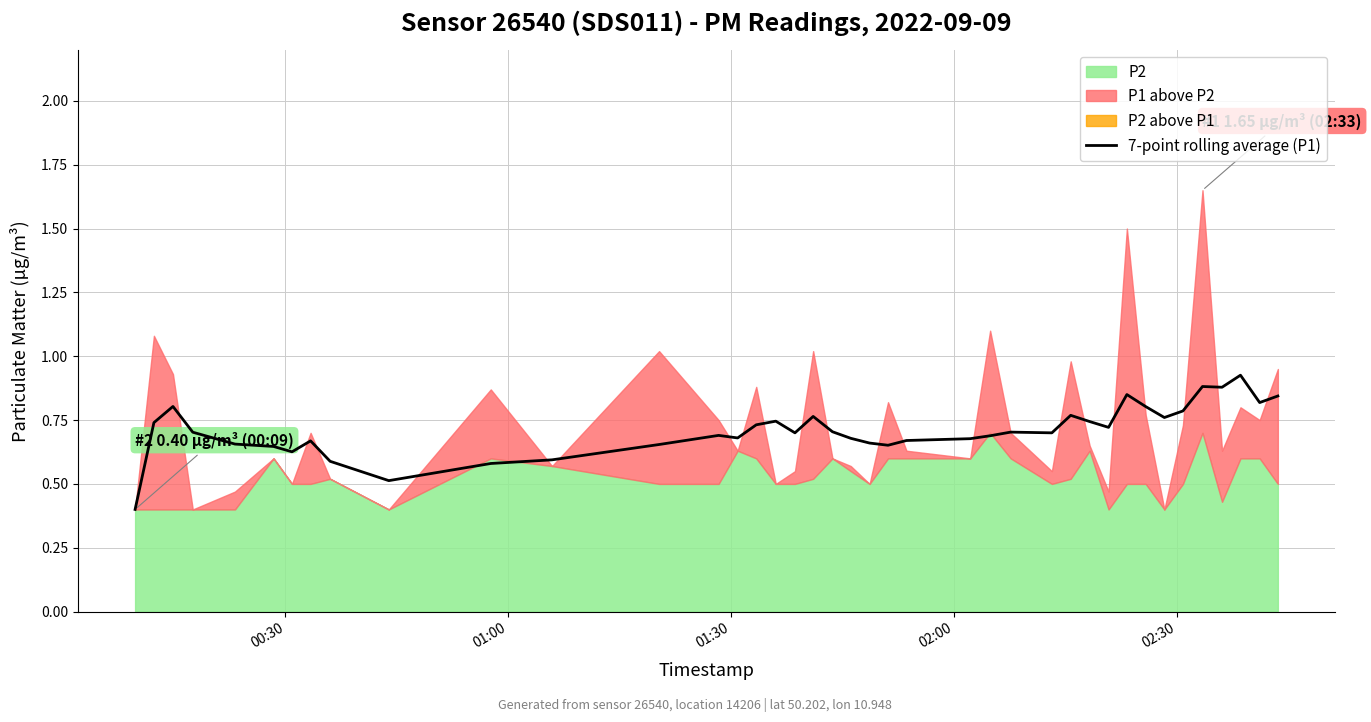

Does the chart display data point markers on the line(s)?

No